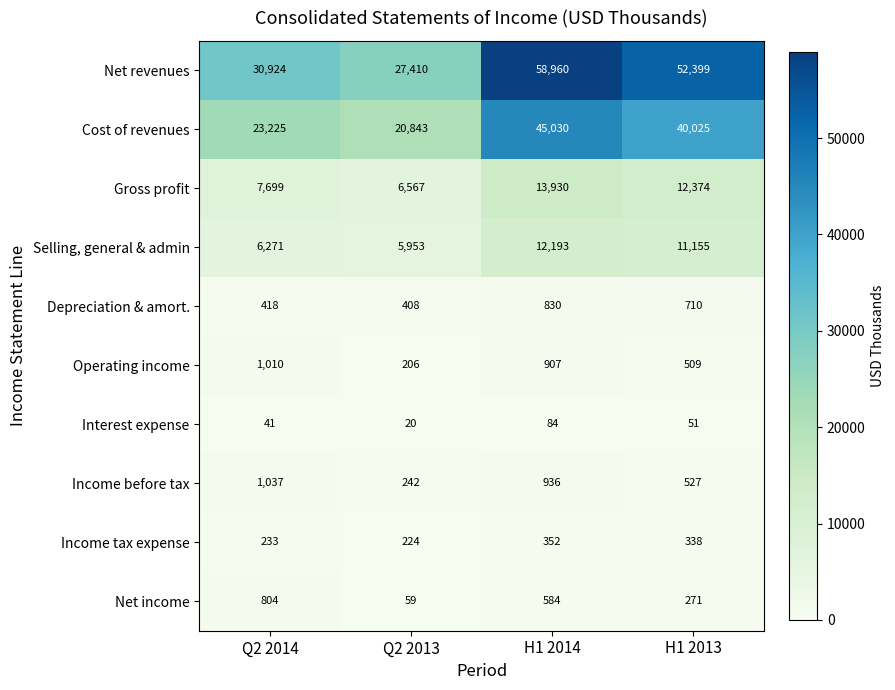

Count the number of data series in this chart.

10